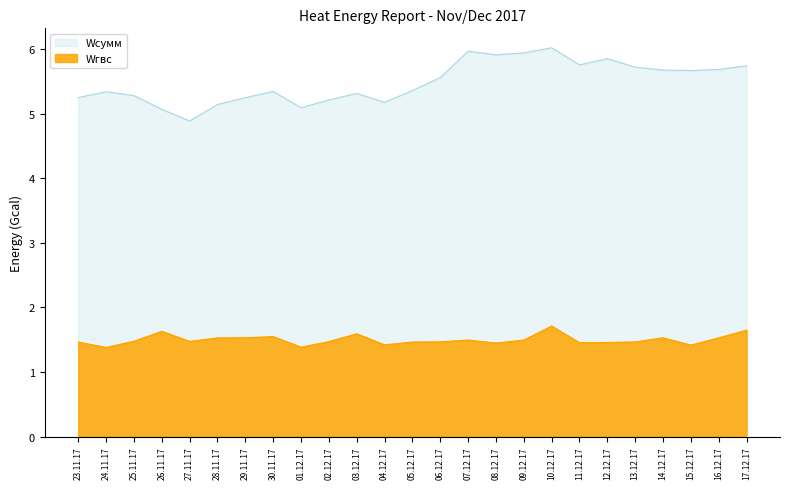

What is the difference between the highest and lowest values at 27.11.17?

3.4